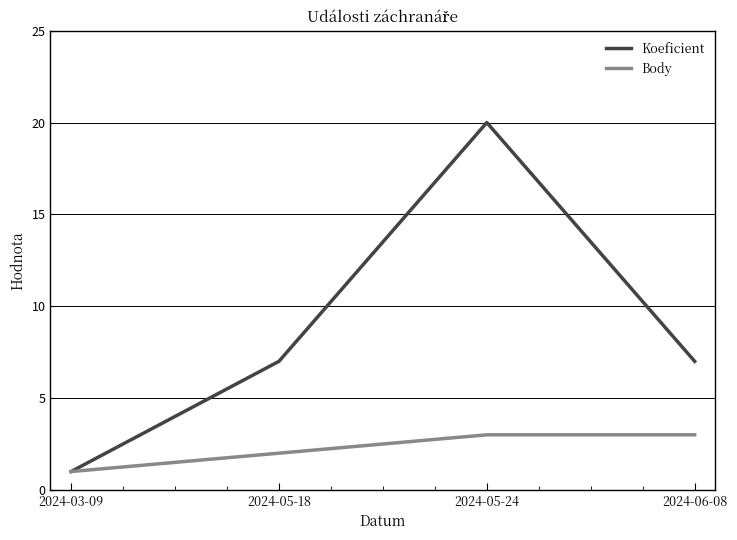

What is the lowest value of the Koeficient series?

1